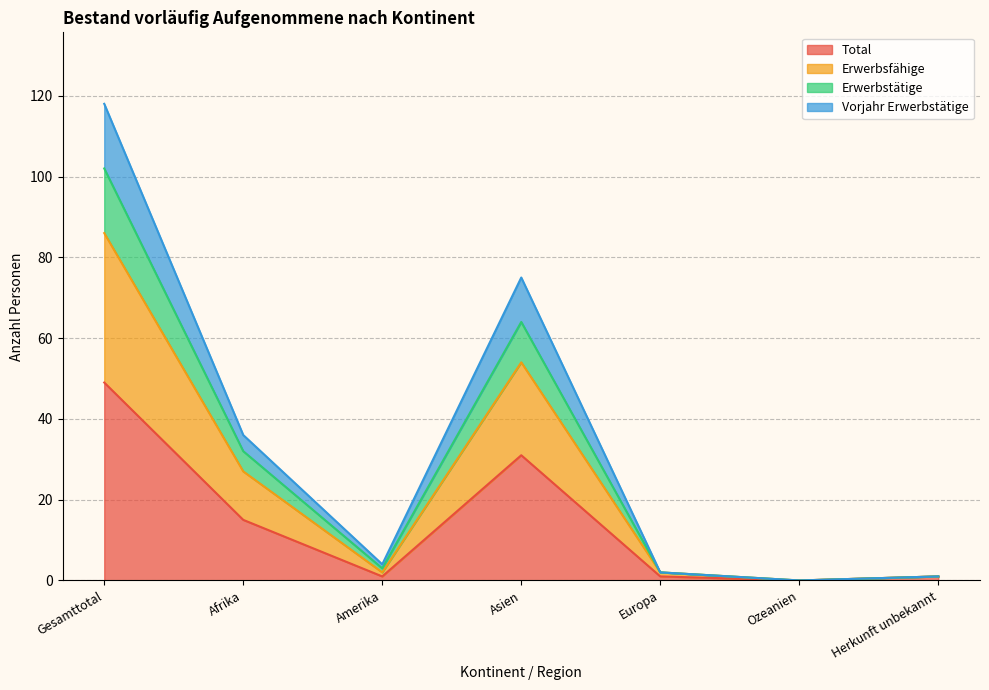

In Erwerbstätige, how many points are lower than both neighbors (excluding endpoints)?

2